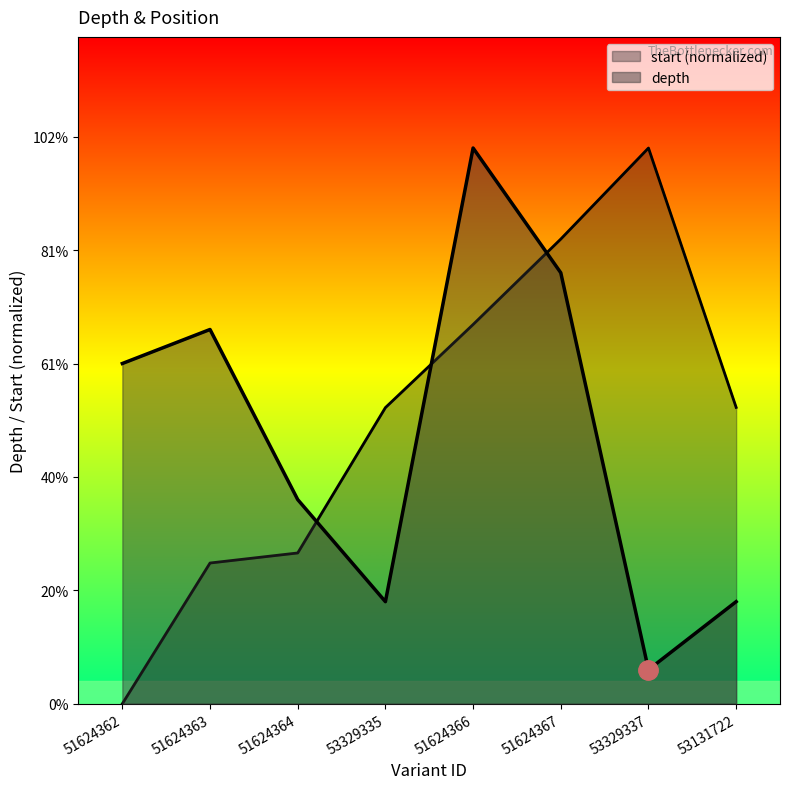

Is the value of depth at 51624362 greater than the value of start at 51624367?

No